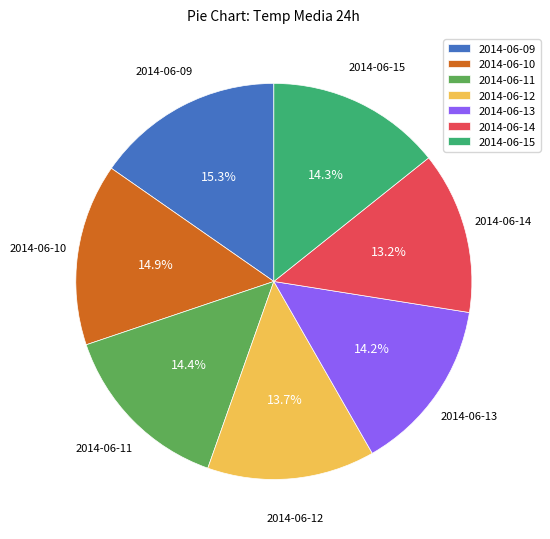

What percentage is the 2014-06-11 slice, to the nearest percent?

14%